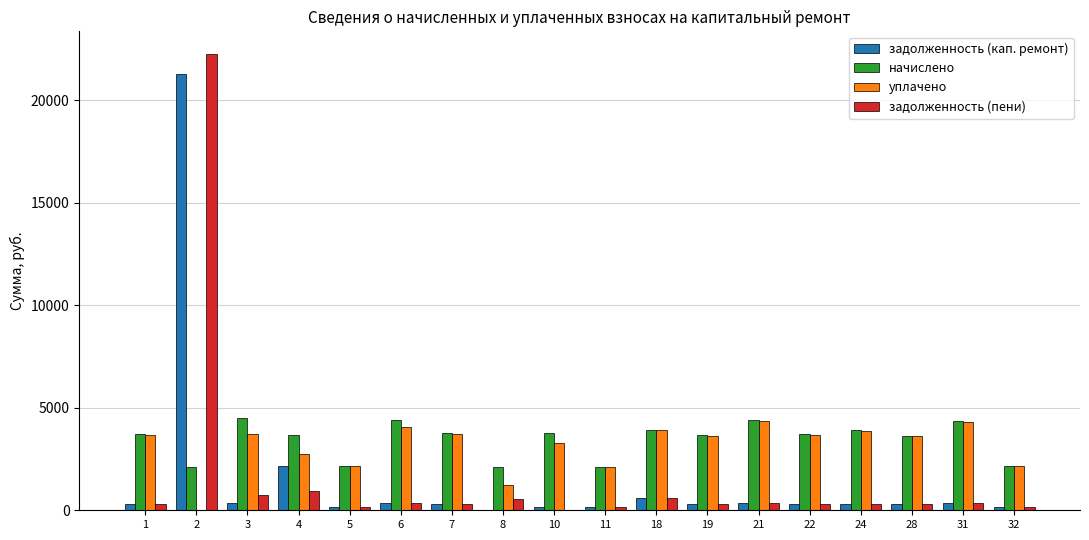

Which series changed the most between 2 and 22?

задолженность (пени)